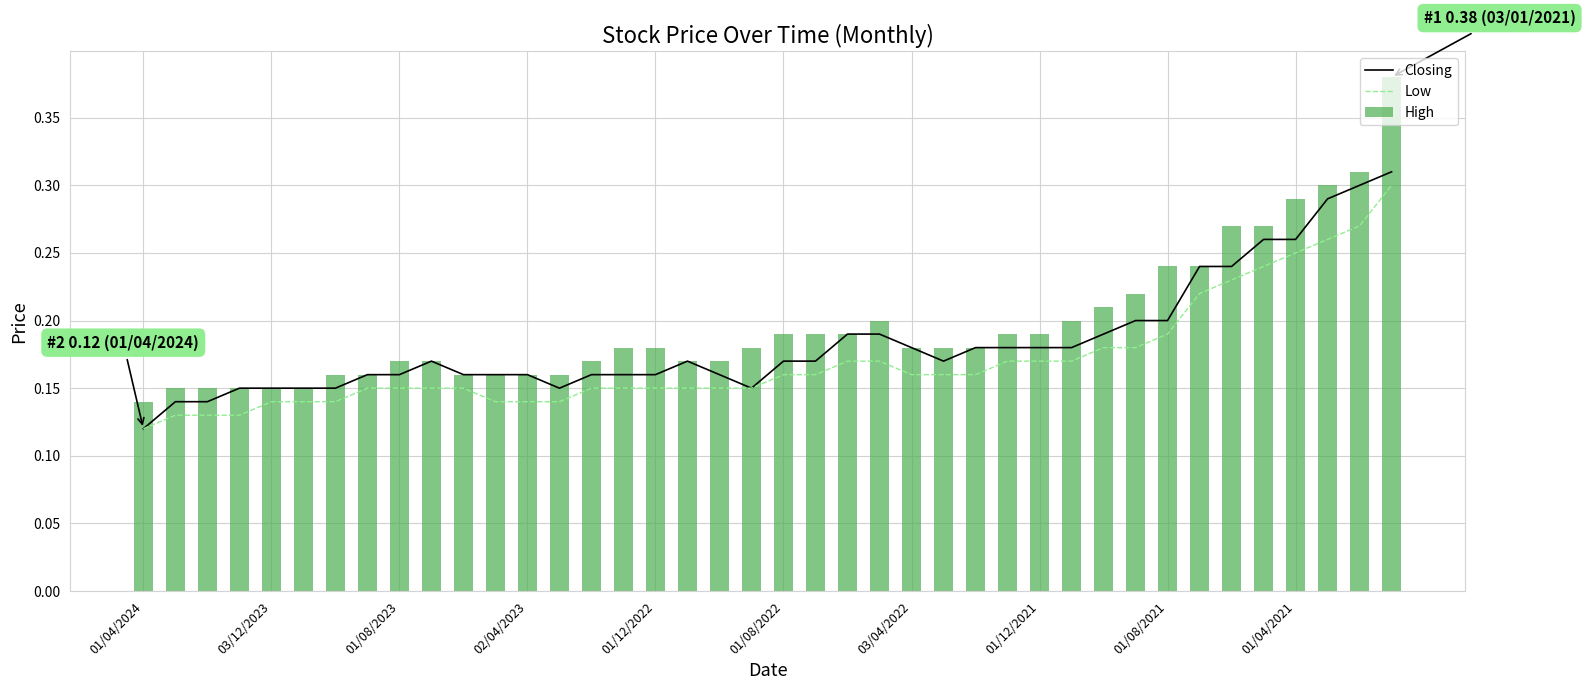

Are the bars grouped side by side (vs. stacked)?

Yes